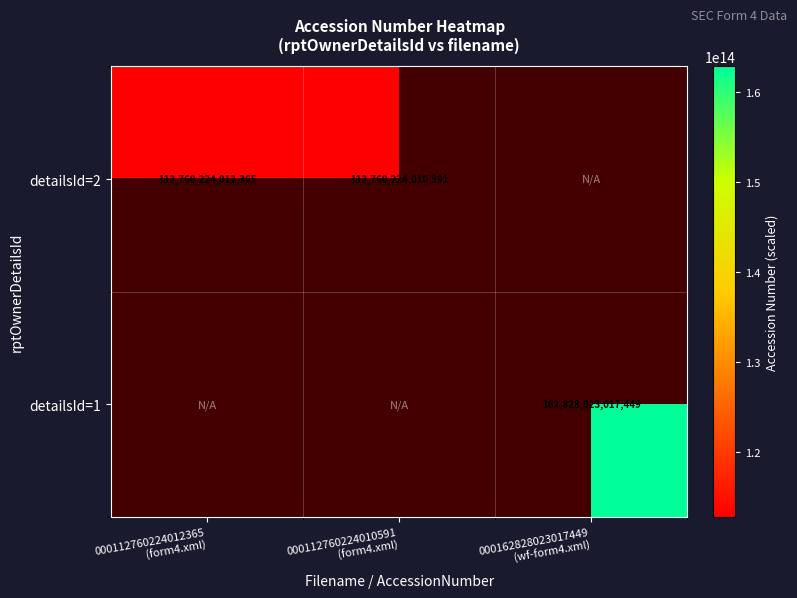

Which has a higher value, 000112760224012365
(form4.xml) or 000162828023017449
(wf-form4.xml)?

000162828023017449
(wf-form4.xml)